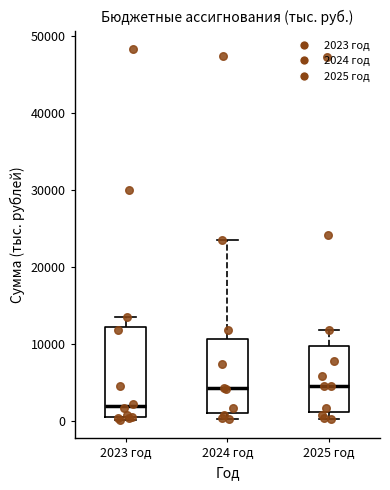

Which box is the tallest, from its lower edge to its upper edge?

2023 год